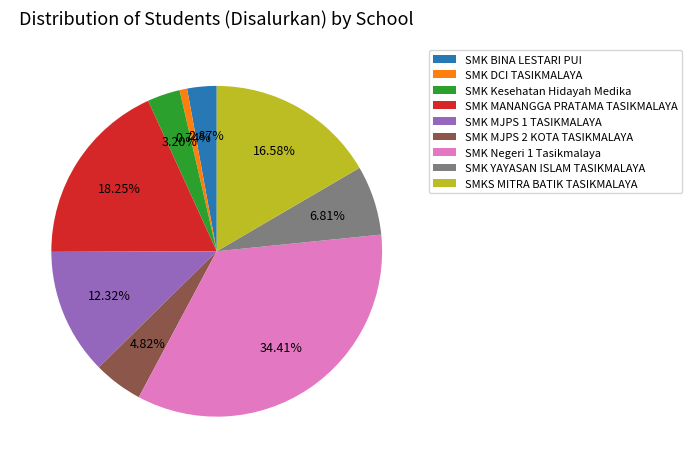

Count the number of slices in the pie.

9